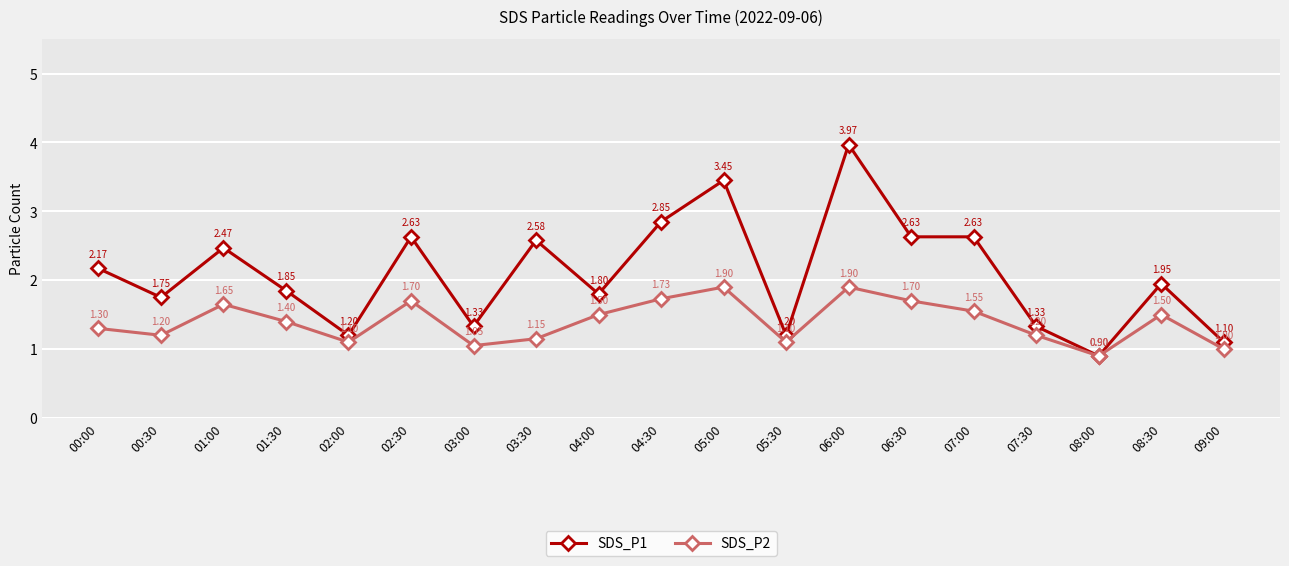

At which label is SDS_P1 closest to 2?

08:30